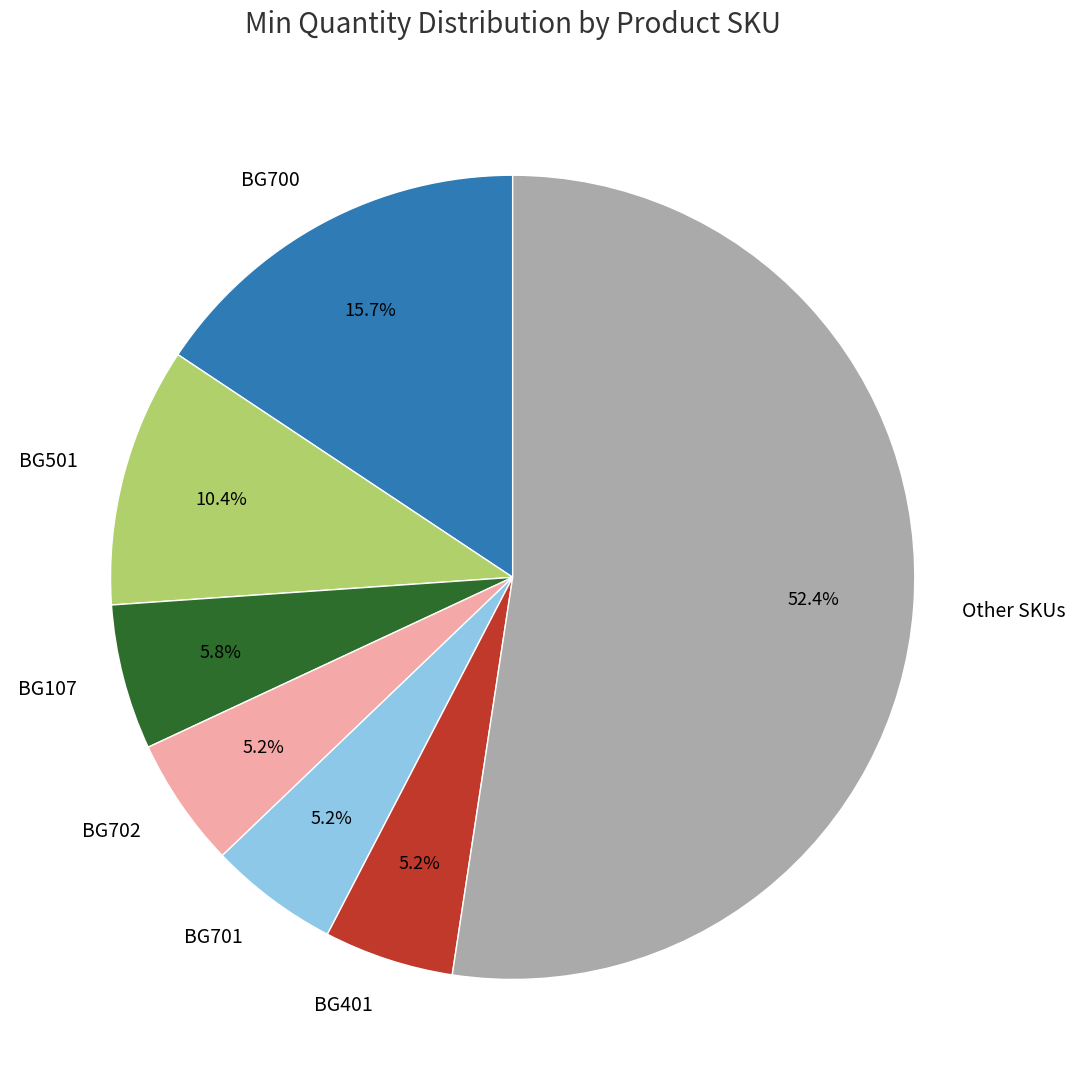

To the nearest percent, what percentage of the pie is BG107?

6%